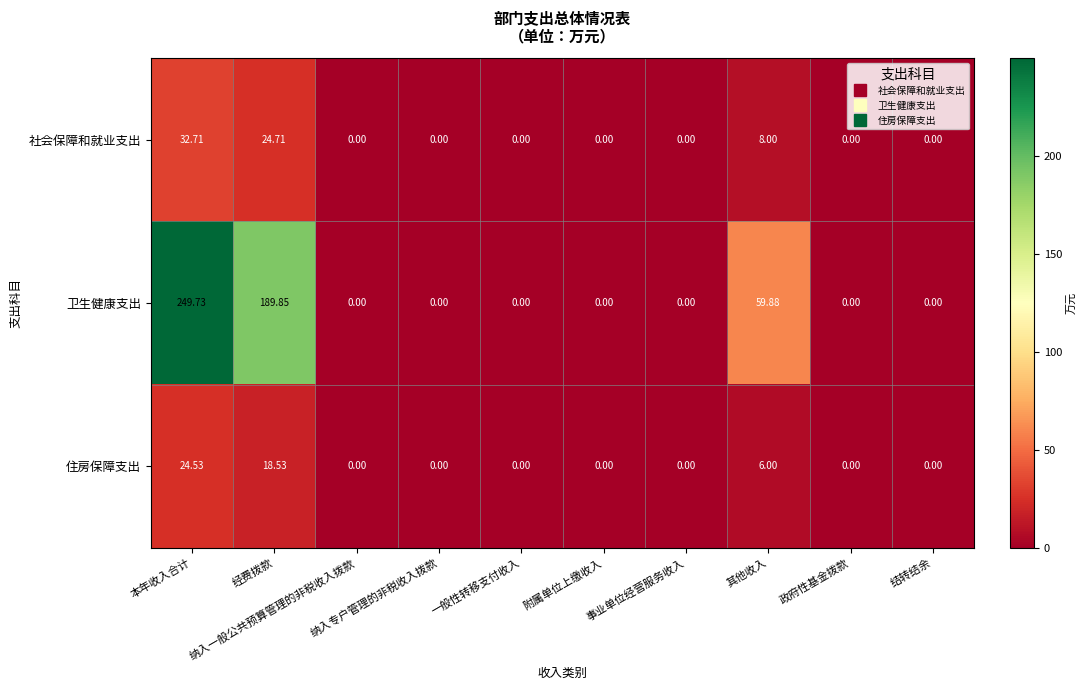

Which series has the largest total across all categories?

卫生健康支出